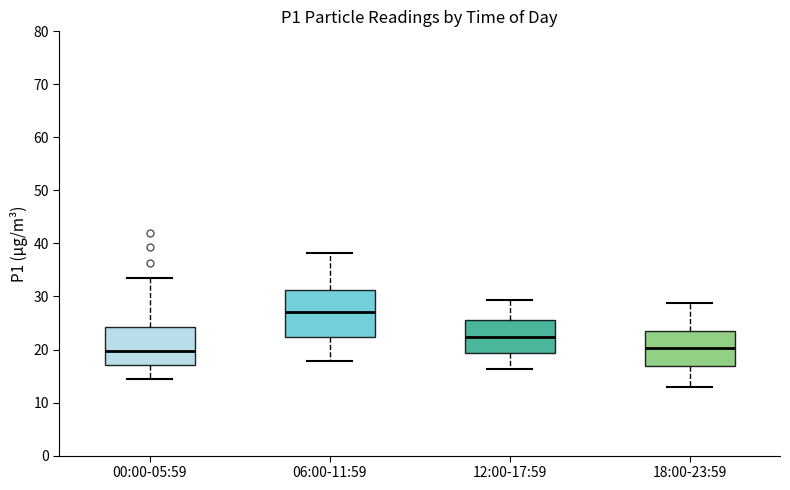

Reading left to right, transcribe this box plot: for each box, give where its median line is, the range the box spans, and where its two whiskers end, as read against the y-axis. The values are not printed on the chart, so give them approximately, as read against the axis.

00:00-05:59: median 20, box 17 to 24, whiskers 14 to 33
06:00-11:59: median 27, box 22 to 31, whiskers 18 to 38
12:00-17:59: median 22, box 19 to 26, whiskers 16 to 29
18:00-23:59: median 20, box 17 to 24, whiskers 13 to 29